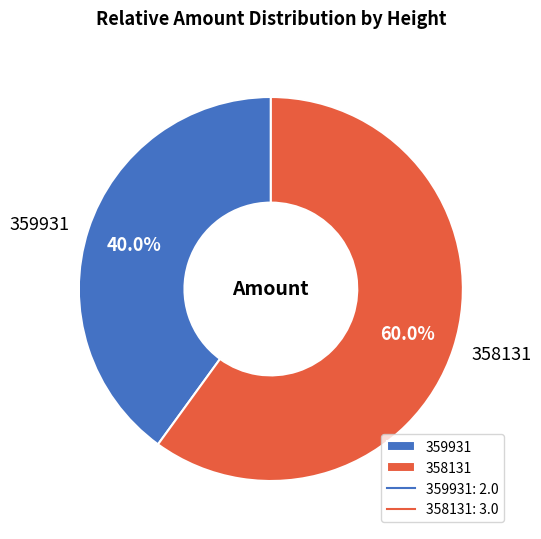

To the nearest percent, what portion does 359931 represent?

40%